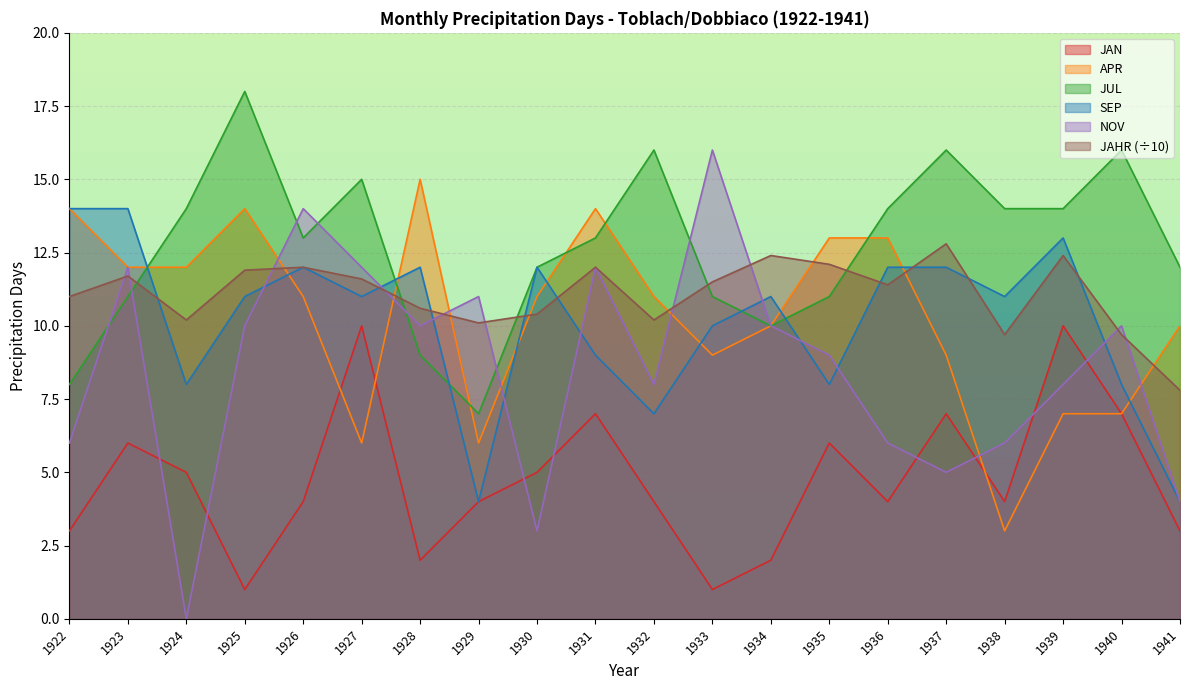

List the labels in order of JAHR value, largest first.

1937, 1934, 1939, 1935, 1926, 1931, 1925, 1923, 1927, 1933, 1936, 1922, 1928, 1930, 1924, 1932, 1929, 1938, 1940, 1941